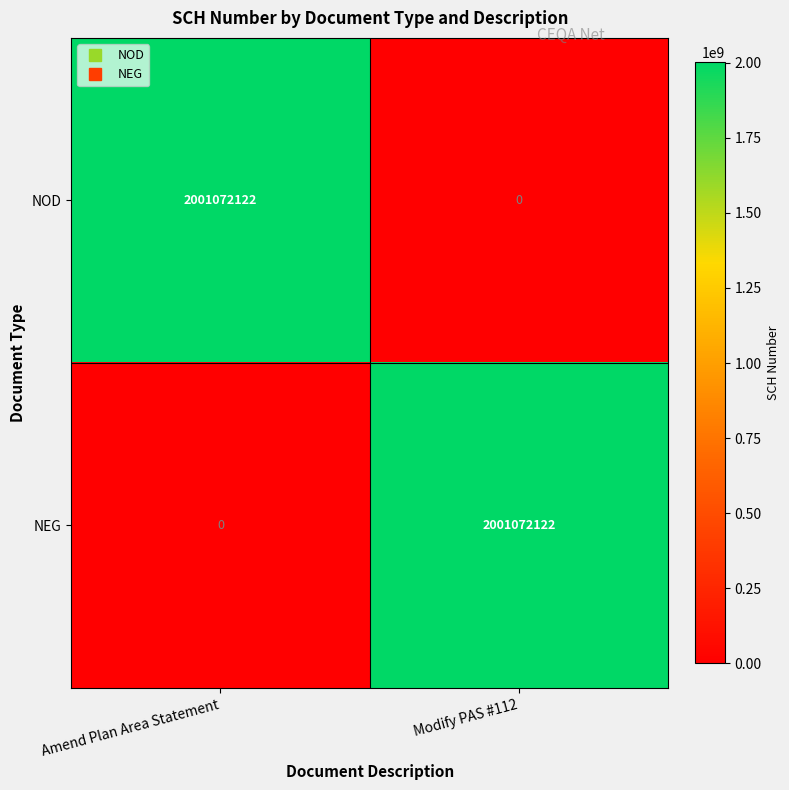

What is the total value across all series at Modify PAS #112?

2001072122